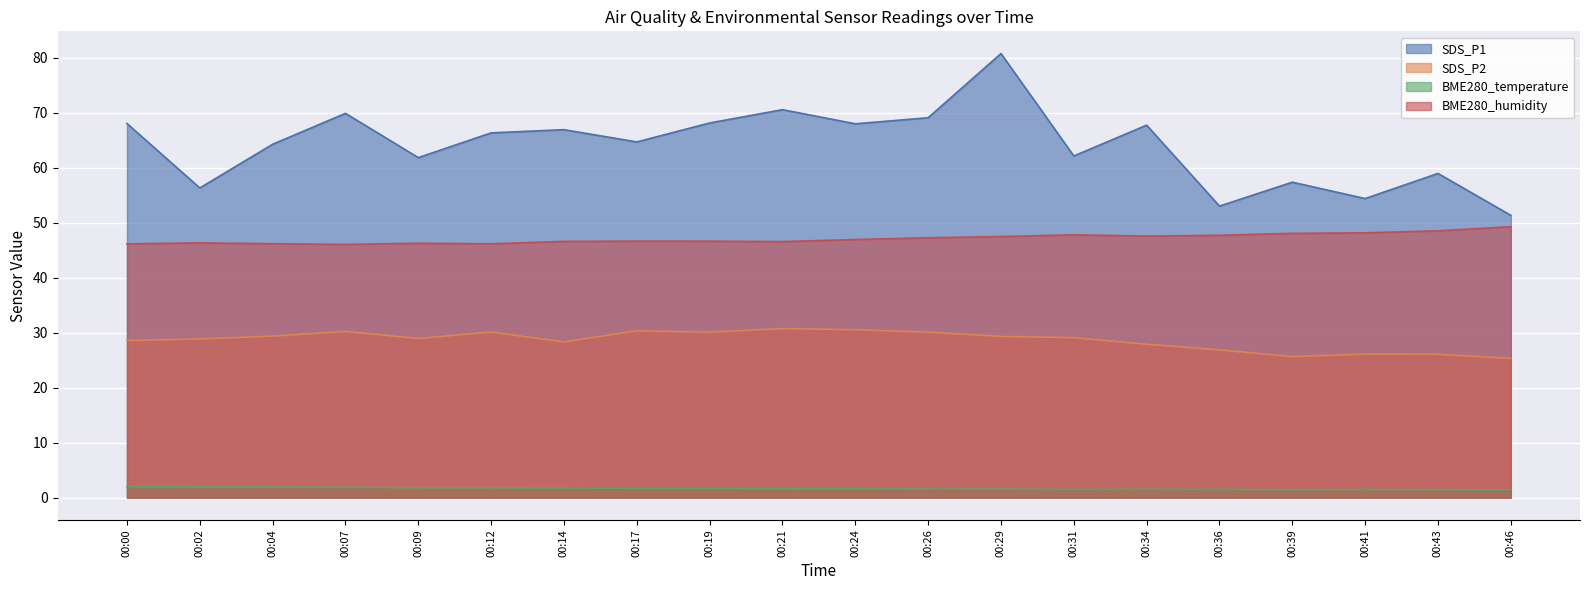

How many data points in SDS_P2 are less than 29?

10